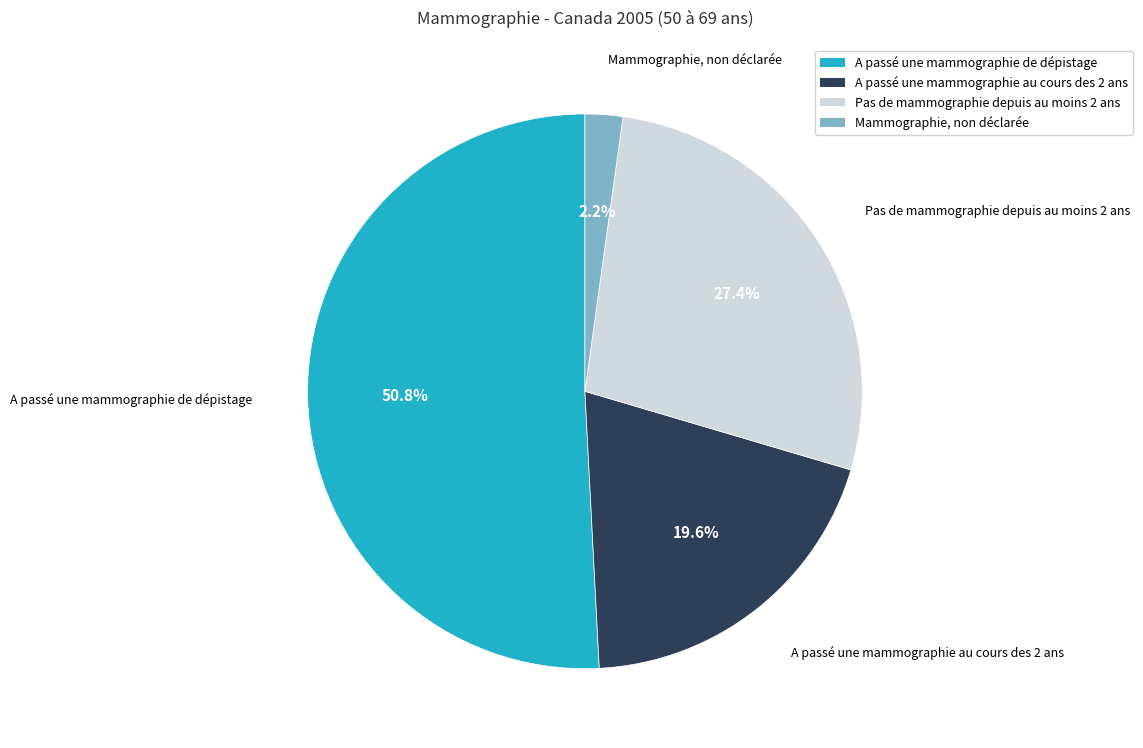

Count the number of slices in the pie.

4